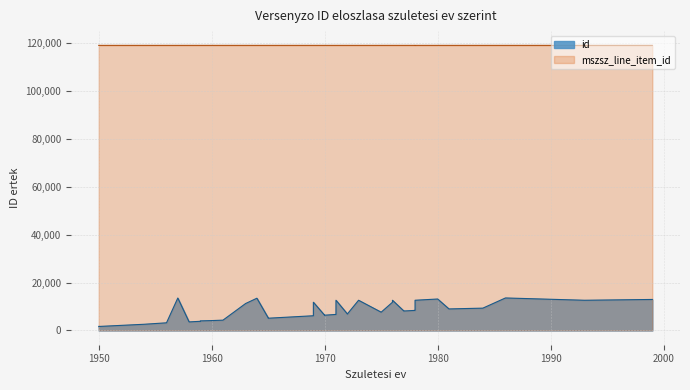

What is the average value of the id series?

7890